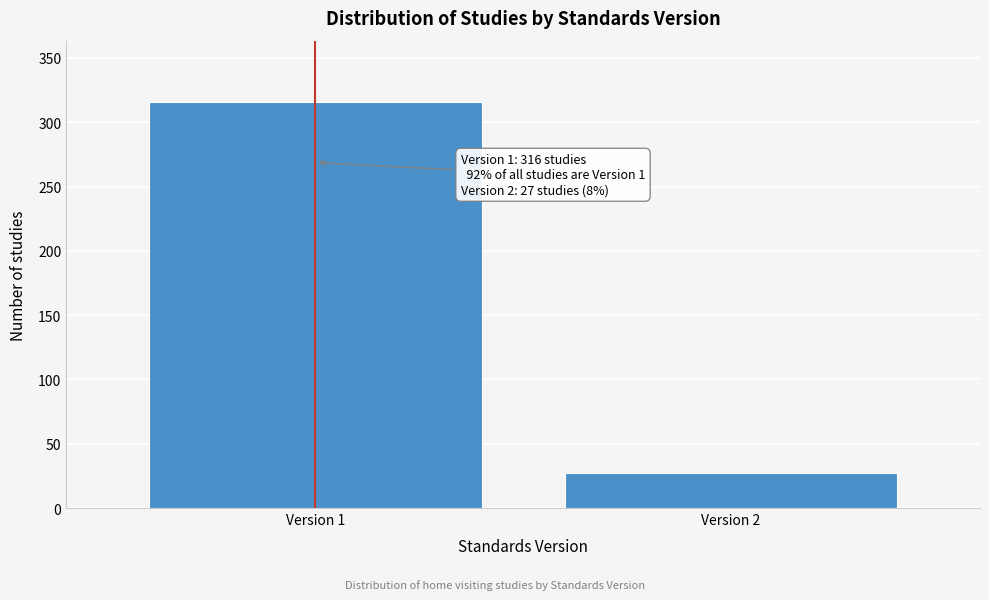

Reading right to left, extract all data points from this chart.

Version 2=27	Version 1=316